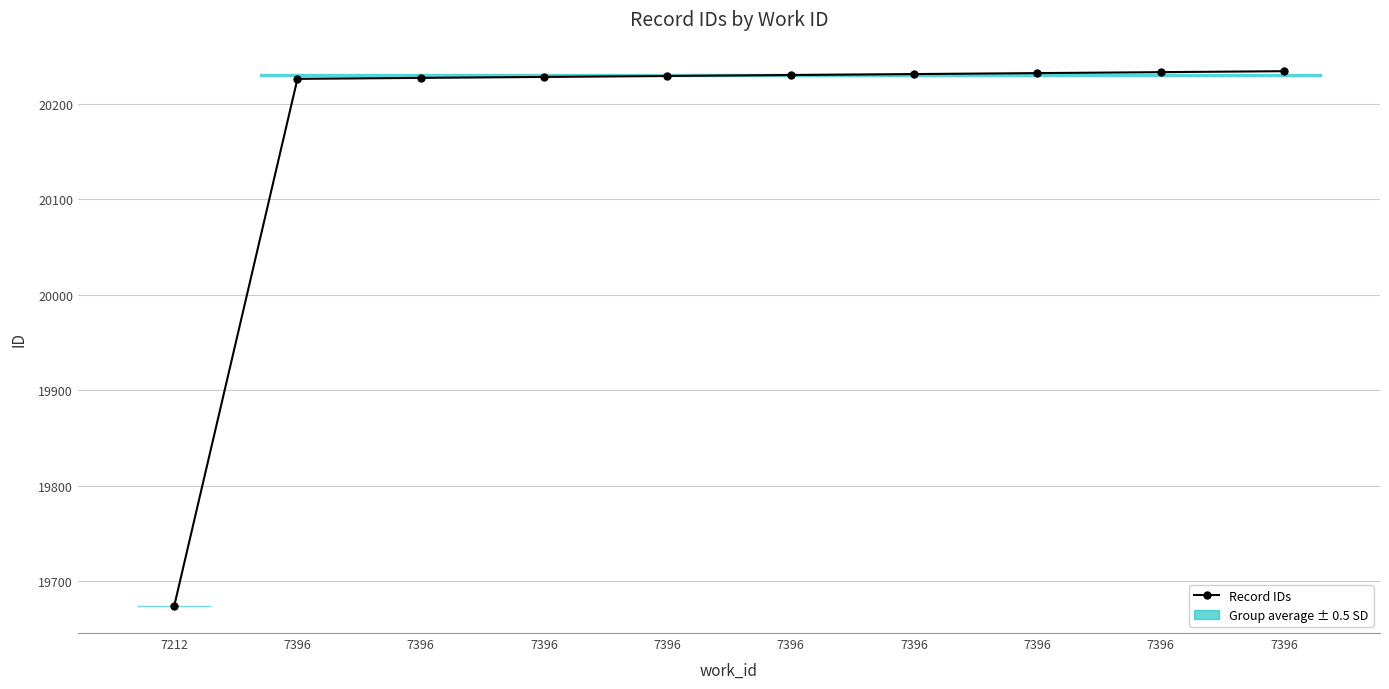

What is the change in value from 7396 to 7396?

+4